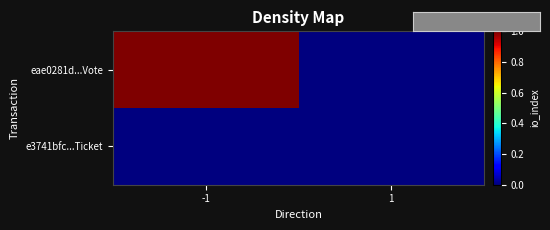

At which category is the sum across all series the highest?

-1